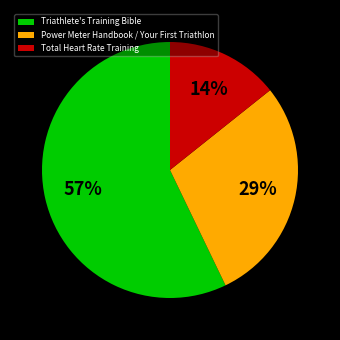

To the nearest percent, what is the average slice percentage?

33%